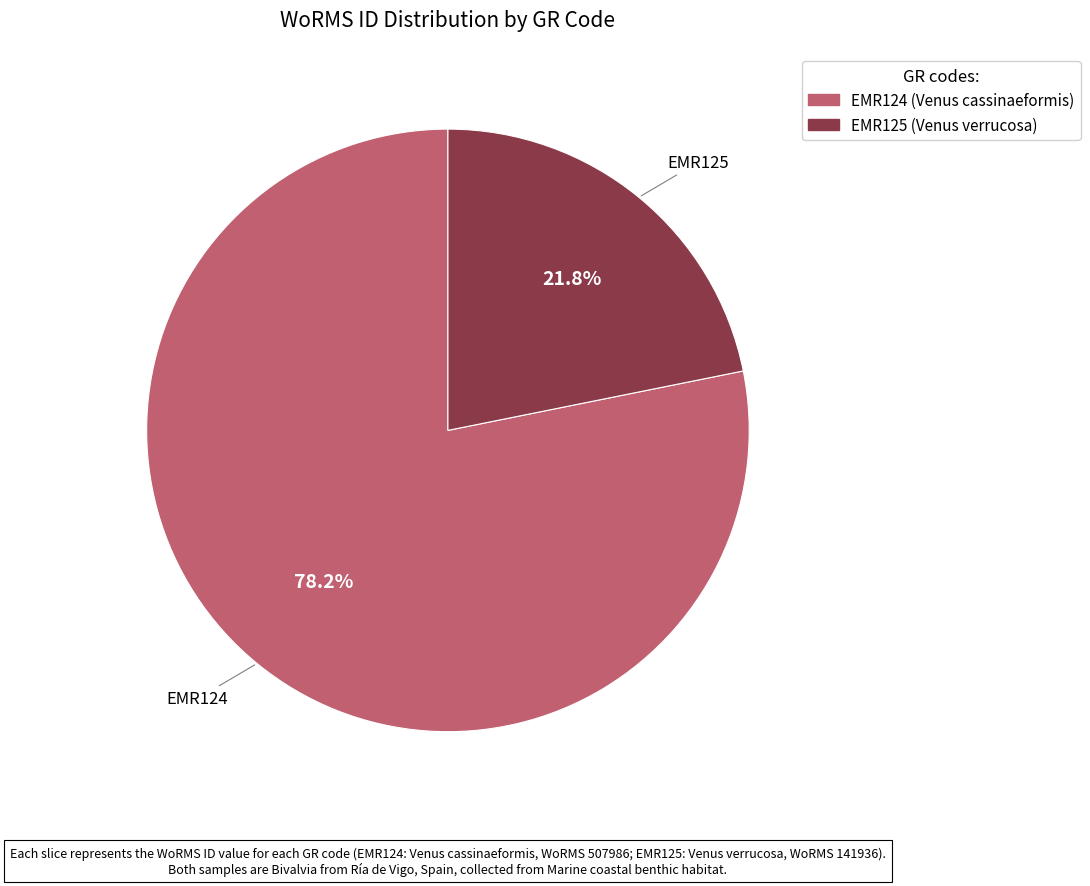

What percentage is the EMR125 slice, to the nearest percent?

22%